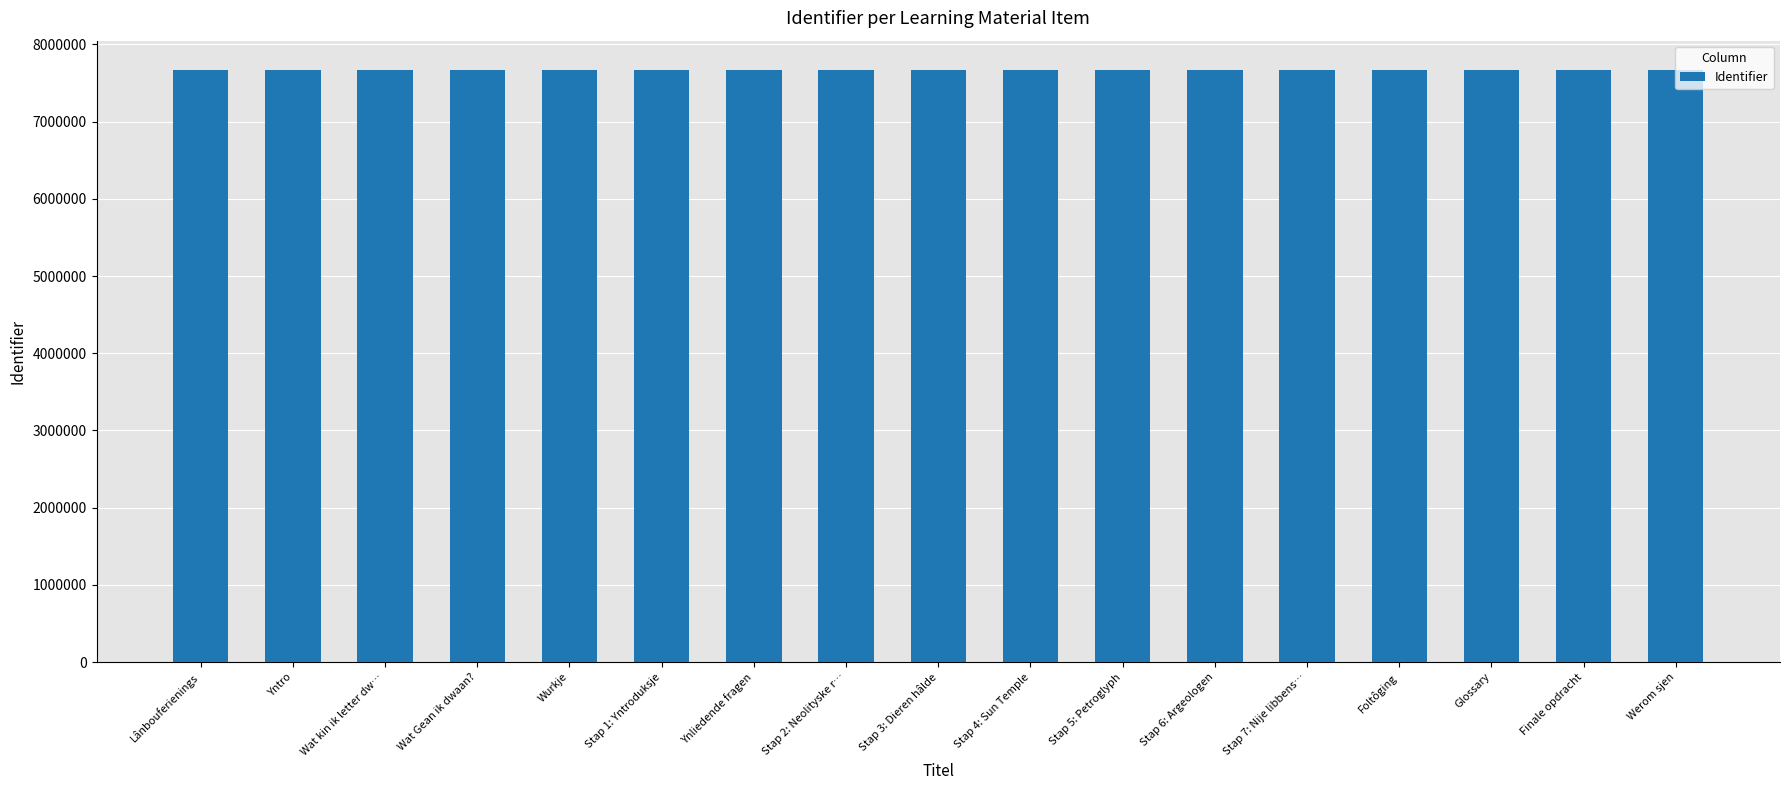

What is the sum of the values at Wurkje and Stap 3: Dieren hâlde?

15329782